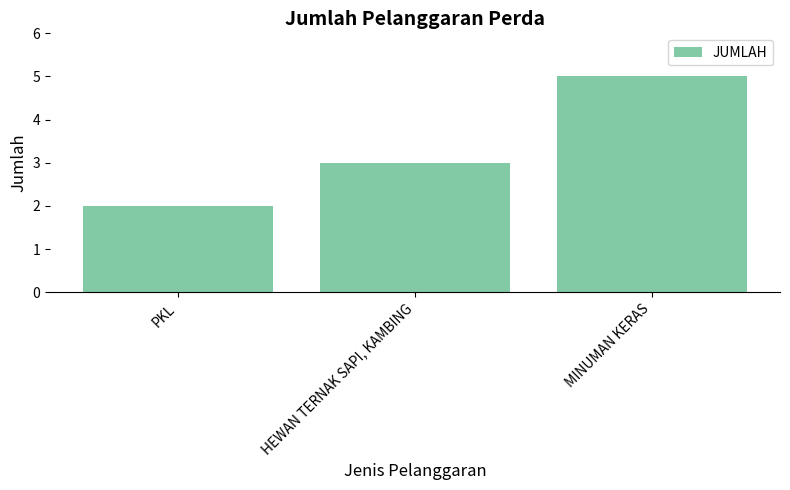

The chart shows a value of 2 at PKL. True or false?

True